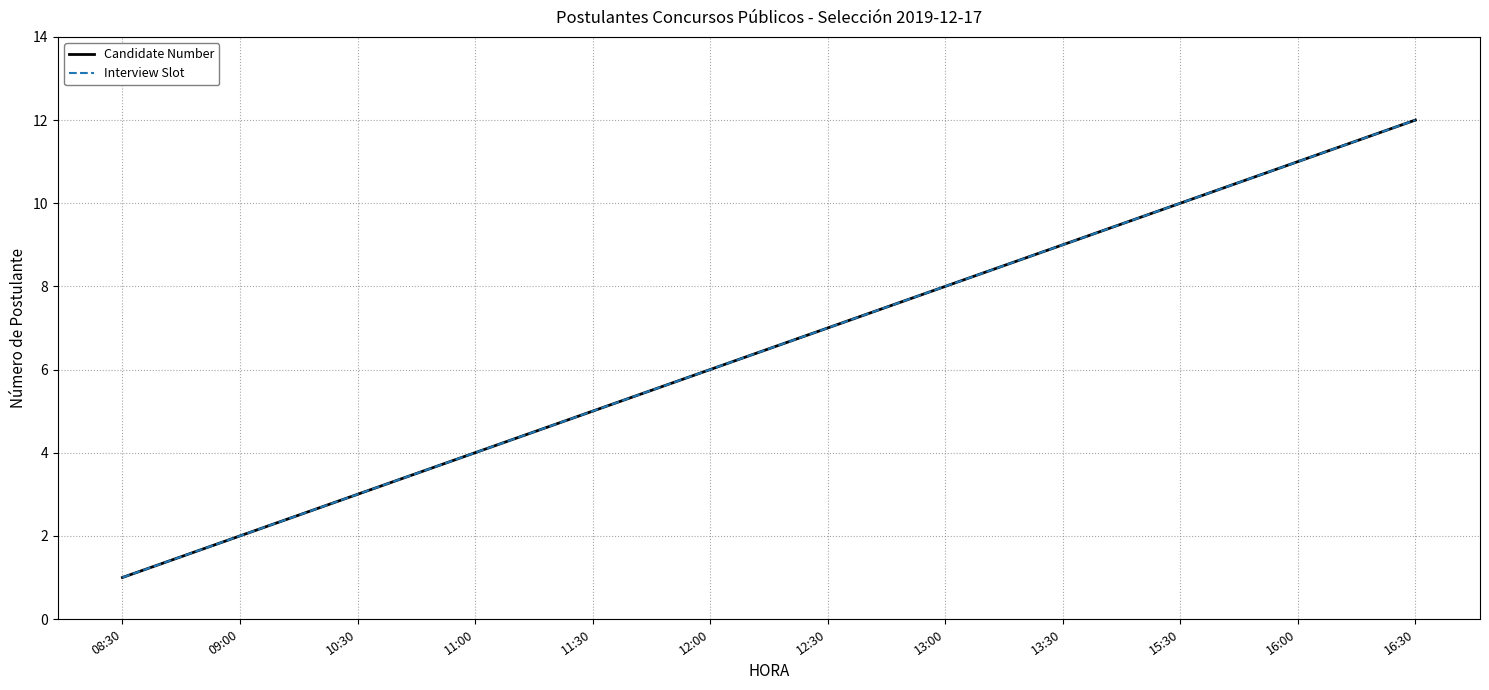

What is the label of the 8th point from the left?

13:00